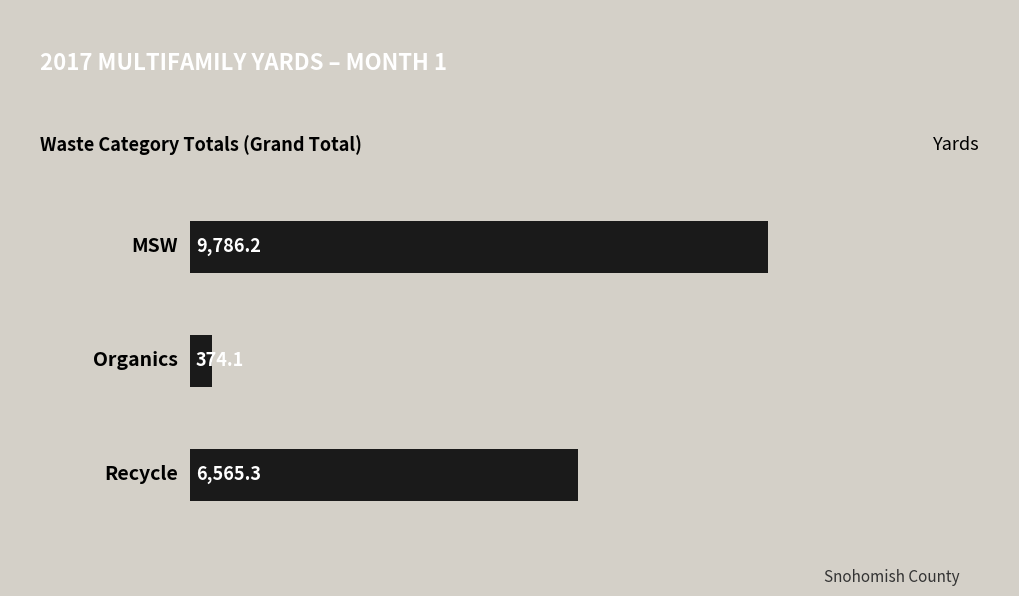

What is the value of the 2nd bar from the top?

374.1